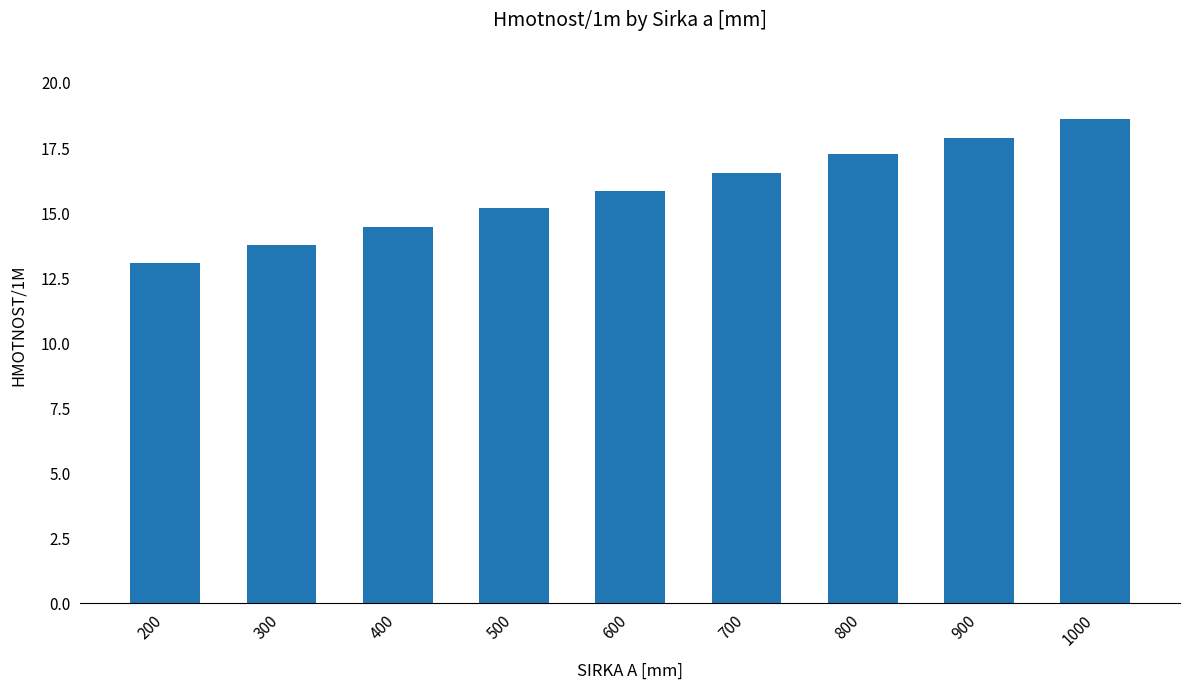

What is the change in value from 800 to 1000?

+1.3